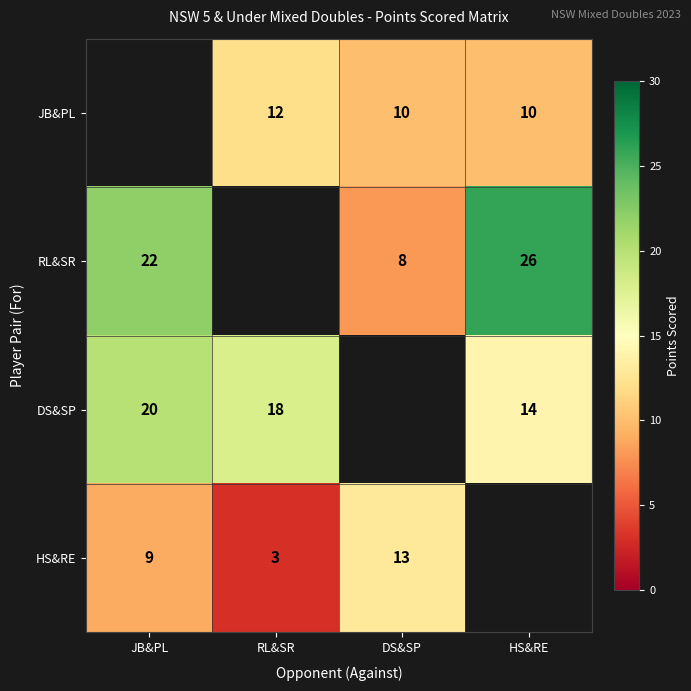

The value of JB&PL at RL&SR is 12. True or false?

True